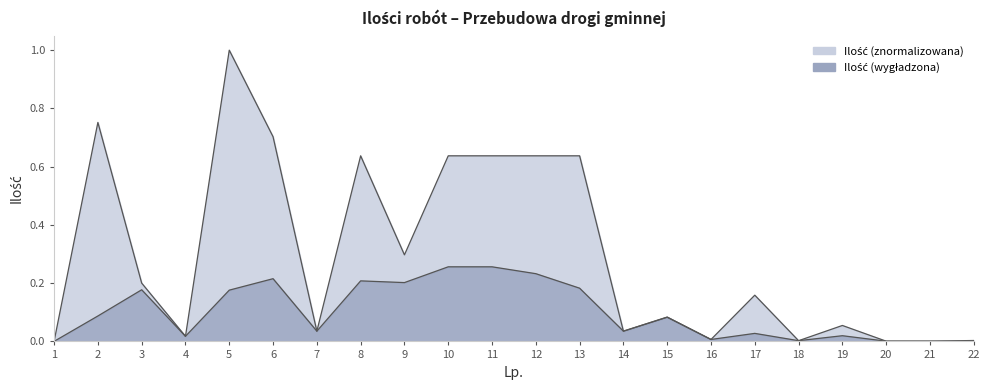

Count the number of data series in this chart.

2